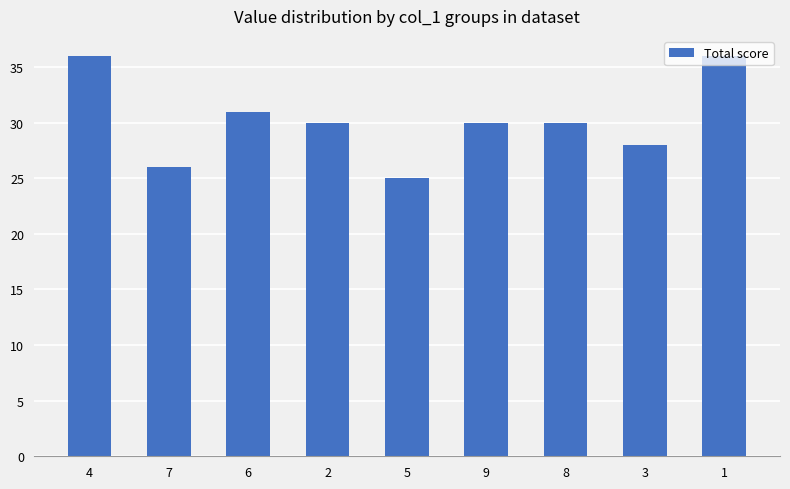

Which category has the lowest value across all series?

5